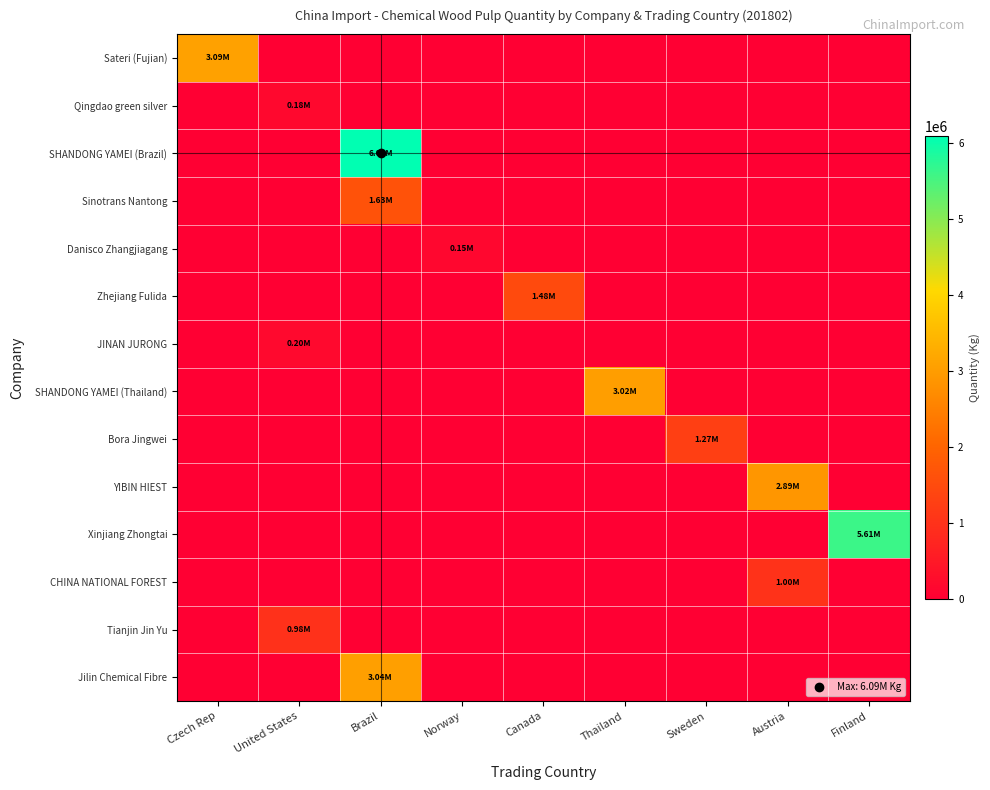

Which series has the largest range (max minus min)?

row_2